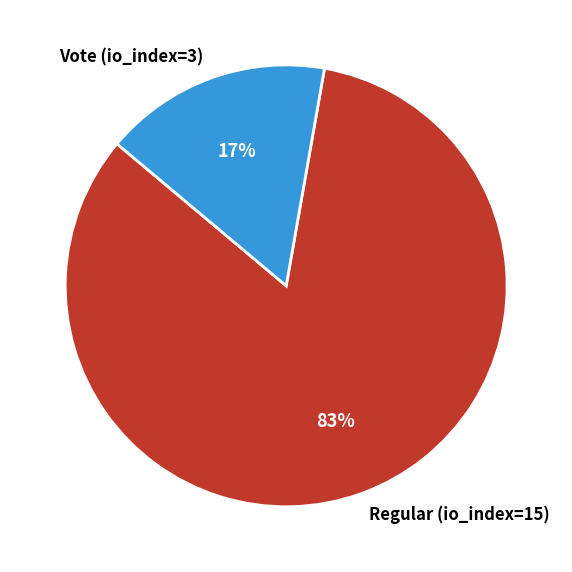

How many segments does this pie chart have?

2